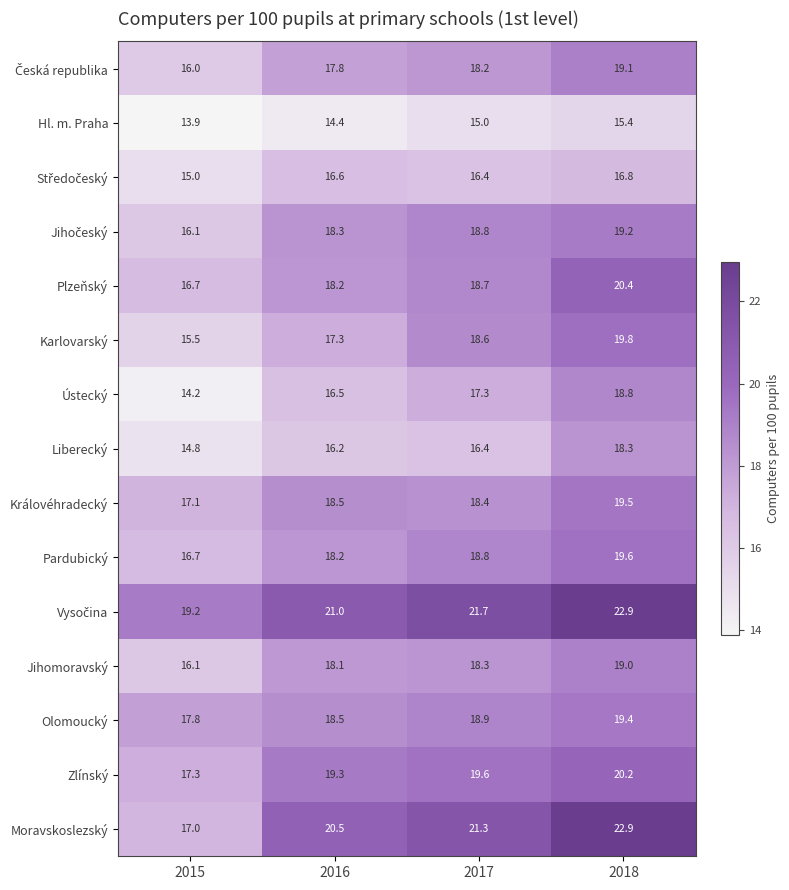

At which label does Plzeňský reach its peak?

2018